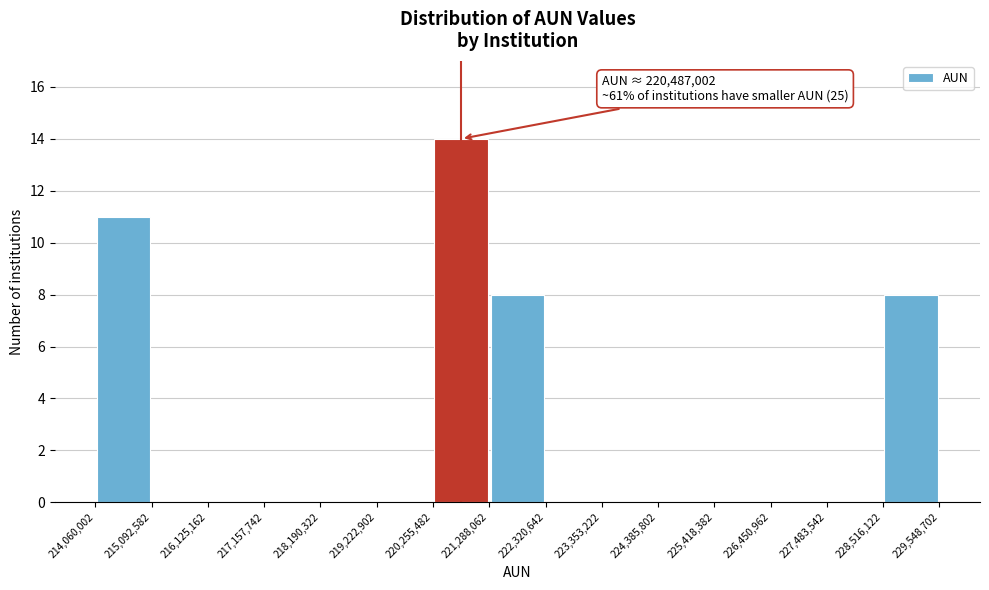

Which range on the x-axis has the tallest bar?

220,255,482 to 221,288,062